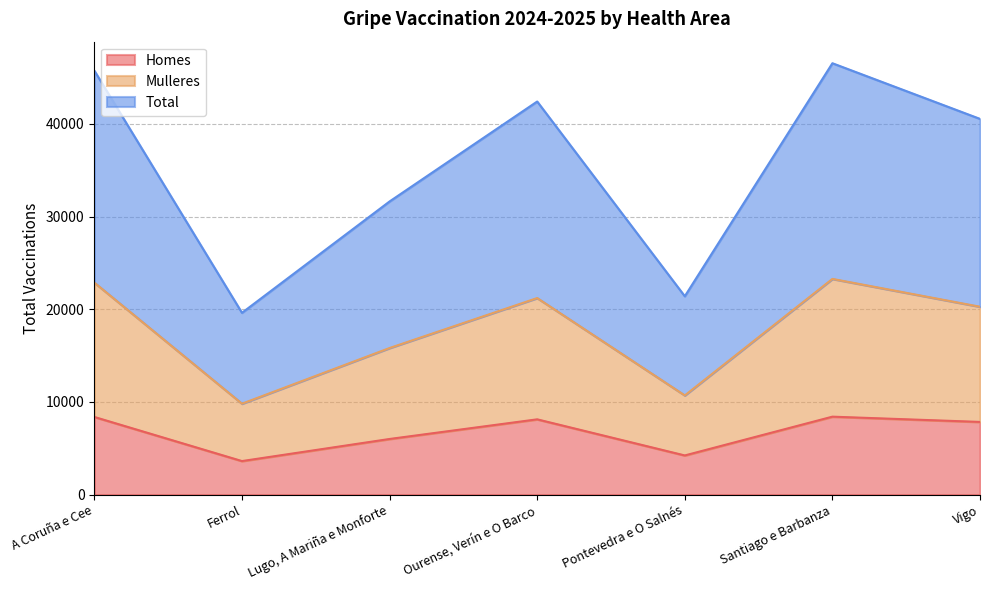

At which category is the sum across all series the highest?

Santiago e Barbanza